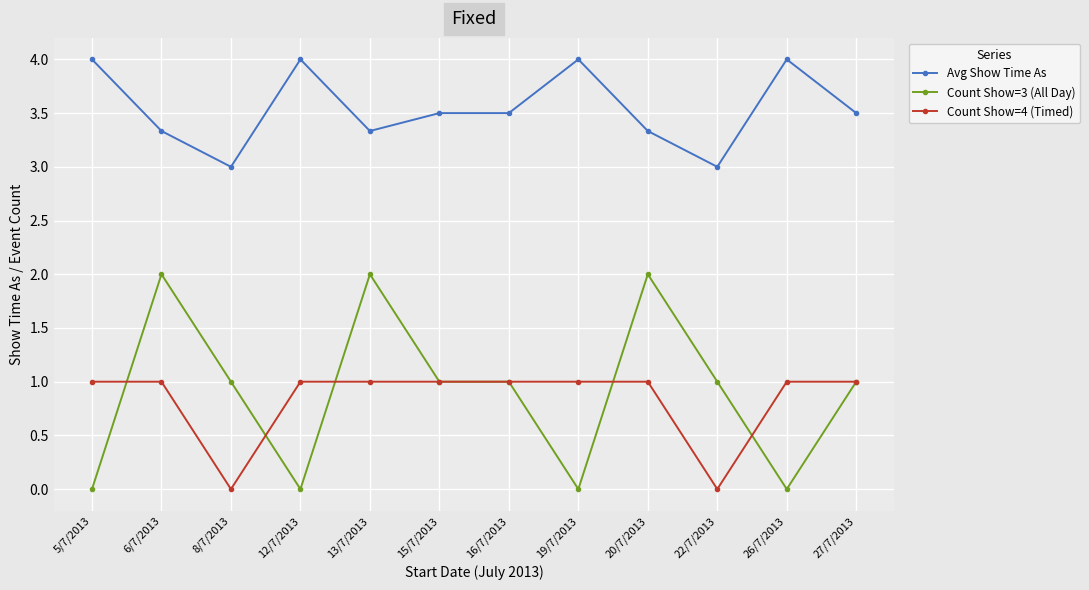

True or false: Avg Show Time As and Count Show=3 (All Day) cross at least once.

False